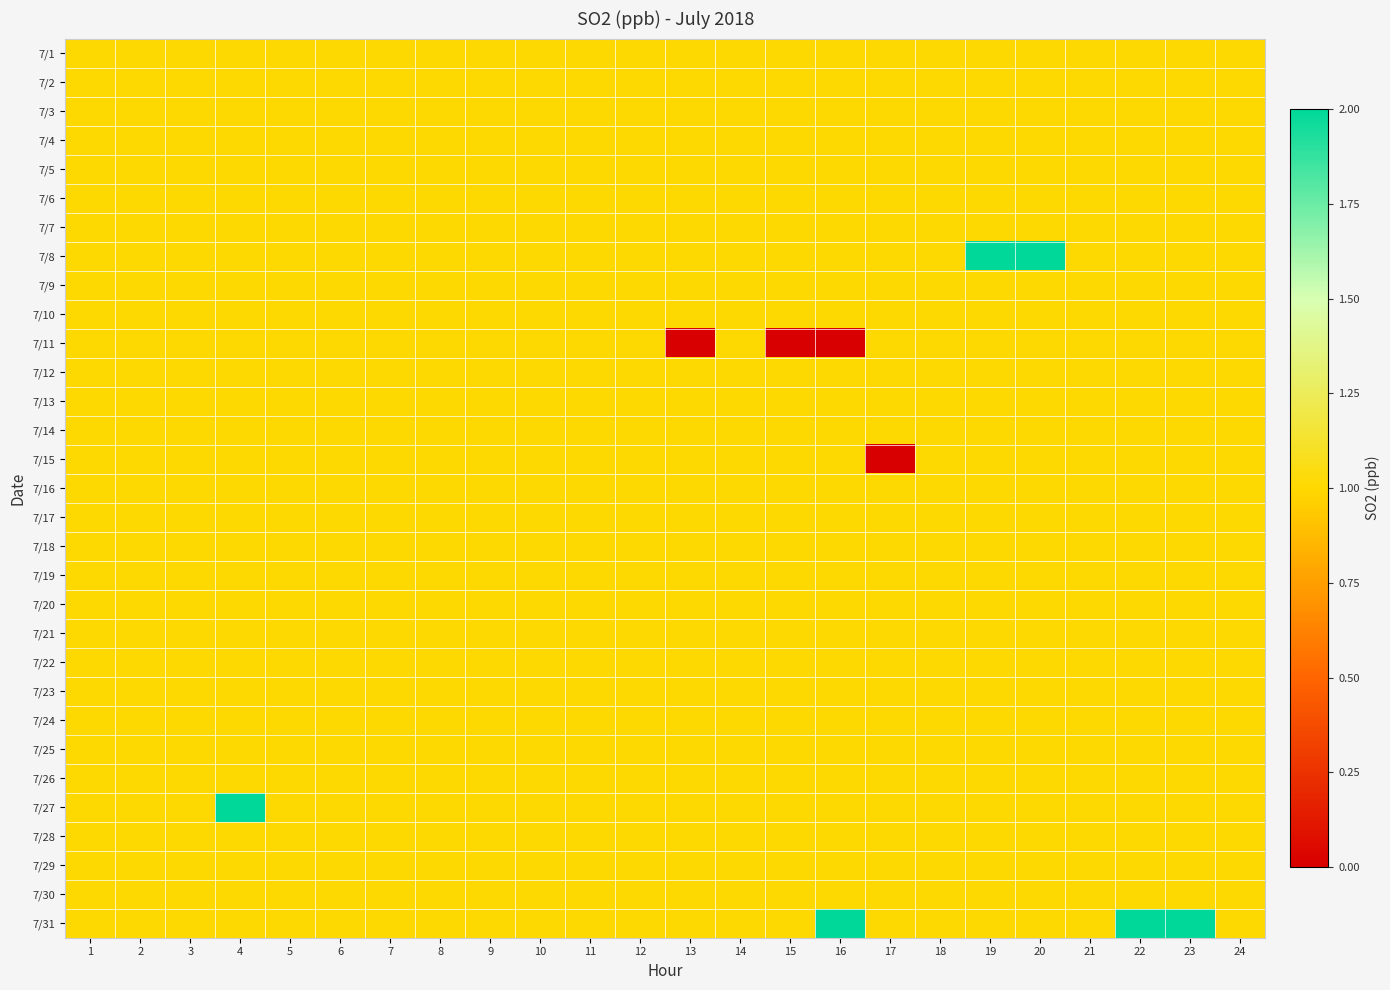

Reading right to left, extract all data points from this chart.

7/1: 24=1	23=1	22=1	21=1	20=1	19=1	18=1	17=1	16=1	15=1	14=1	13=1	12=1	11=1	10=1	9=1	8=1	7=1	6=1	5=1	4=1	3=1	2=1	1=1
7/2: 24=1	23=1	22=1	21=1	20=1	19=1	18=1	17=1	16=1	15=1	14=1	13=1	12=1	11=1	10=1	9=1	8=1	7=1	6=1	5=1	4=1	3=1	2=1	1=1
7/3: 24=1	23=1	22=1	21=1	20=1	19=1	18=1	17=1	16=1	15=1	14=1	13=1	12=1	11=1	10=1	9=1	8=1	7=1	6=1	5=1	4=1	3=1	2=1	1=1
7/4: 24=1	23=1	22=1	21=1	20=1	19=1	18=1	17=1	16=1	15=1	14=1	13=1	12=1	11=1	10=1	9=1	8=1	7=1	6=1	5=1	4=1	3=1	2=1	1=1
7/5: 24=1	23=1	22=1	21=1	20=1	19=1	18=1	17=1	16=1	15=1	14=1	13=1	12=1	11=1	10=1	9=1	8=1	7=1	6=1	5=1	4=1	3=1	2=1	1=1
7/6: 24=1	23=1	22=1	21=1	20=1	19=1	18=1	17=1	16=1	15=1	14=1	13=1	12=1	11=1	10=1	9=1	8=1	7=1	6=1	5=1	4=1	3=1	2=1	1=1
7/7: 24=1	23=1	22=1	21=1	20=1	19=1	18=1	17=1	16=1	15=1	14=1	13=1	12=1	11=1	10=1	9=1	8=1	7=1	6=1	5=1	4=1	3=1	2=1	1=1
7/8: 24=1	23=1	22=1	21=1	20=2	19=2	18=1	17=1	16=1	15=1	14=1	13=1	12=1	11=1	10=1	9=1	8=1	7=1	6=1	5=1	4=1	3=1	2=1	1=1
7/9: 24=1	23=1	22=1	21=1	20=1	19=1	18=1	17=1	16=1	15=1	14=1	13=1	12=1	11=1	10=1	9=1	8=1	7=1	6=1	5=1	4=1	3=1	2=1	1=1
7/10: 24=1	23=1	22=1	21=1	20=1	19=1	18=1	17=1	16=1	15=1	14=1	13=1	12=1	11=1	10=1	9=1	8=1	7=1	6=1	5=1	4=1	3=1	2=1	1=1
7/11: 24=1	23=1	22=1	21=1	20=1	19=1	18=1	17=1	16=0	15=0	14=1	13=0	12=1	11=1	10=1	9=1	8=1	7=1	6=1	5=1	4=1	3=1	2=1	1=1
7/12: 24=1	23=1	22=1	21=1	20=1	19=1	18=1	17=1	16=1	15=1	14=1	13=1	12=1	11=1	10=1	9=1	8=1	7=1	6=1	5=1	4=1	3=1	2=1	1=1
7/13: 24=1	23=1	22=1	21=1	20=1	19=1	18=1	17=1	16=1	15=1	14=1	13=1	12=1	11=1	10=1	9=1	8=1	7=1	6=1	5=1	4=1	3=1	2=1	1=1
7/14: 24=1	23=1	22=1	21=1	20=1	19=1	18=1	17=1	16=1	15=1	14=1	13=1	12=1	11=1	10=1	9=1	8=1	7=1	6=1	5=1	4=1	3=1	2=1	1=1
7/15: 24=1	23=1	22=1	21=1	20=1	19=1	18=1	17=0	16=1	15=1	14=1	13=1	12=1	11=1	10=1	9=1	8=1	7=1	6=1	5=1	4=1	3=1	2=1	1=1
7/16: 24=1	23=1	22=1	21=1	20=1	19=1	18=1	17=1	16=1	15=1	14=1	13=1	12=1	11=1	10=1	9=1	8=1	7=1	6=1	5=1	4=1	3=1	2=1	1=1
7/17: 24=1	23=1	22=1	21=1	20=1	19=1	18=1	17=1	16=1	15=1	14=1	13=1	12=1	11=1	10=1	9=1	8=1	7=1	6=1	5=1	4=1	3=1	2=1	1=1
7/18: 24=1	23=1	22=1	21=1	20=1	19=1	18=1	17=1	16=1	15=1	14=1	13=1	12=1	11=1	10=1	9=1	8=1	7=1	6=1	5=1	4=1	3=1	2=1	1=1
7/19: 24=1	23=1	22=1	21=1	20=1	19=1	18=1	17=1	16=1	15=1	14=1	13=1	12=1	11=1	10=1	9=1	8=1	7=1	6=1	5=1	4=1	3=1	2=1	1=1
7/20: 24=1	23=1	22=1	21=1	20=1	19=1	18=1	17=1	16=1	15=1	14=1	13=1	12=1	11=1	10=1	9=1	8=1	7=1	6=1	5=1	4=1	3=1	2=1	1=1
7/21: 24=1	23=1	22=1	21=1	20=1	19=1	18=1	17=1	16=1	15=1	14=1	13=1	12=1	11=1	10=1	9=1	8=1	7=1	6=1	5=1	4=1	3=1	2=1	1=1
7/22: 24=1	23=1	22=1	21=1	20=1	19=1	18=1	17=1	16=1	15=1	14=1	13=1	12=1	11=1	10=1	9=1	8=1	7=1	6=1	5=1	4=1	3=1	2=1	1=1
7/23: 24=1	23=1	22=1	21=1	20=1	19=1	18=1	17=1	16=1	15=1	14=1	13=1	12=1	11=1	10=1	9=1	8=1	7=1	6=1	5=1	4=1	3=1	2=1	1=1
7/24: 24=1	23=1	22=1	21=1	20=1	19=1	18=1	17=1	16=1	15=1	14=1	13=1	12=1	11=1	10=1	9=1	8=1	7=1	6=1	5=1	4=1	3=1	2=1	1=1
7/25: 24=1	23=1	22=1	21=1	20=1	19=1	18=1	17=1	16=1	15=1	14=1	13=1	12=1	11=1	10=1	9=1	8=1	7=1	6=1	5=1	4=1	3=1	2=1	1=1
7/26: 24=1	23=1	22=1	21=1	20=1	19=1	18=1	17=1	16=1	15=1	14=1	13=1	12=1	11=1	10=1	9=1	8=1	7=1	6=1	5=1	4=1	3=1	2=1	1=1
7/27: 24=1	23=1	22=1	21=1	20=1	19=1	18=1	17=1	16=1	15=1	14=1	13=1	12=1	11=1	10=1	9=1	8=1	7=1	6=1	5=1	4=2	3=1	2=1	1=1
7/28: 24=1	23=1	22=1	21=1	20=1	19=1	18=1	17=1	16=1	15=1	14=1	13=1	12=1	11=1	10=1	9=1	8=1	7=1	6=1	5=1	4=1	3=1	2=1	1=1
7/29: 24=1	23=1	22=1	21=1	20=1	19=1	18=1	17=1	16=1	15=1	14=1	13=1	12=1	11=1	10=1	9=1	8=1	7=1	6=1	5=1	4=1	3=1	2=1	1=1
7/30: 24=1	23=1	22=1	21=1	20=1	19=1	18=1	17=1	16=1	15=1	14=1	13=1	12=1	11=1	10=1	9=1	8=1	7=1	6=1	5=1	4=1	3=1	2=1	1=1
7/31: 24=1	23=2	22=2	21=1	20=1	19=1	18=1	17=1	16=2	15=1	14=1	13=1	12=1	11=1	10=1	9=1	8=1	7=1	6=1	5=1	4=1	3=1	2=1	1=1